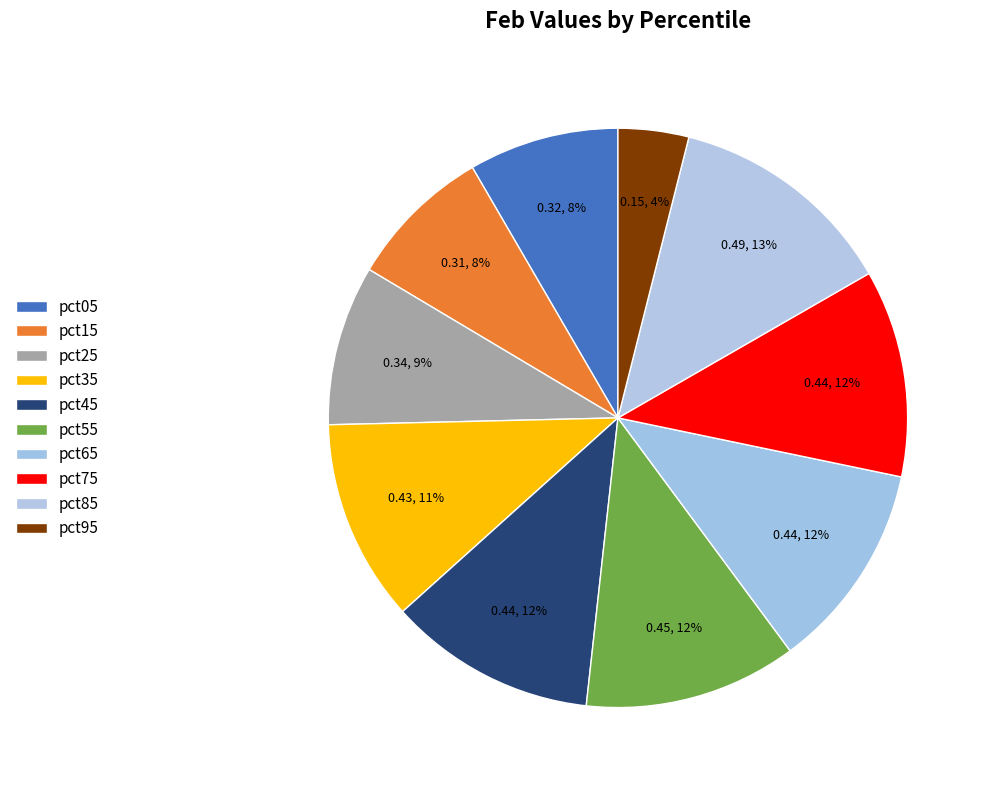

Rank the categories by value from lowest to highest.

pct95, pct15, pct05, pct25, pct35, pct75, pct45, pct65, pct55, pct85